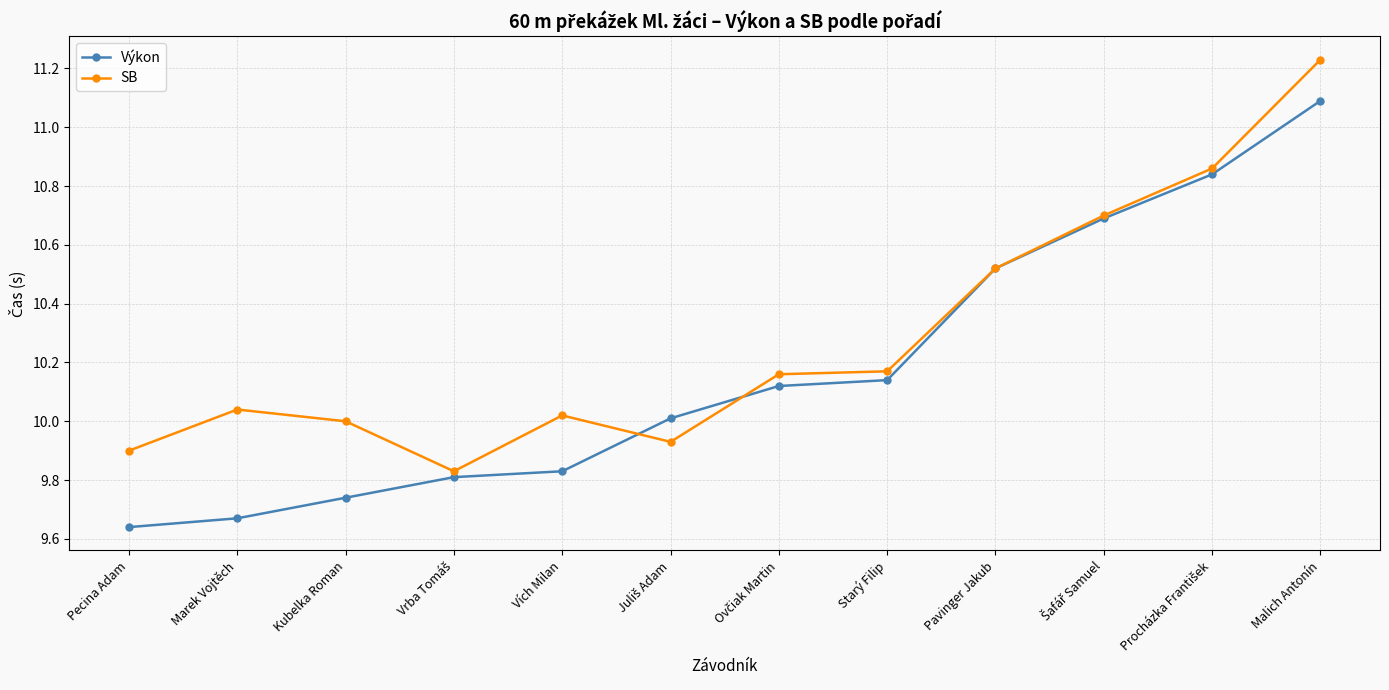

What is the average value of the SB series?

10.3